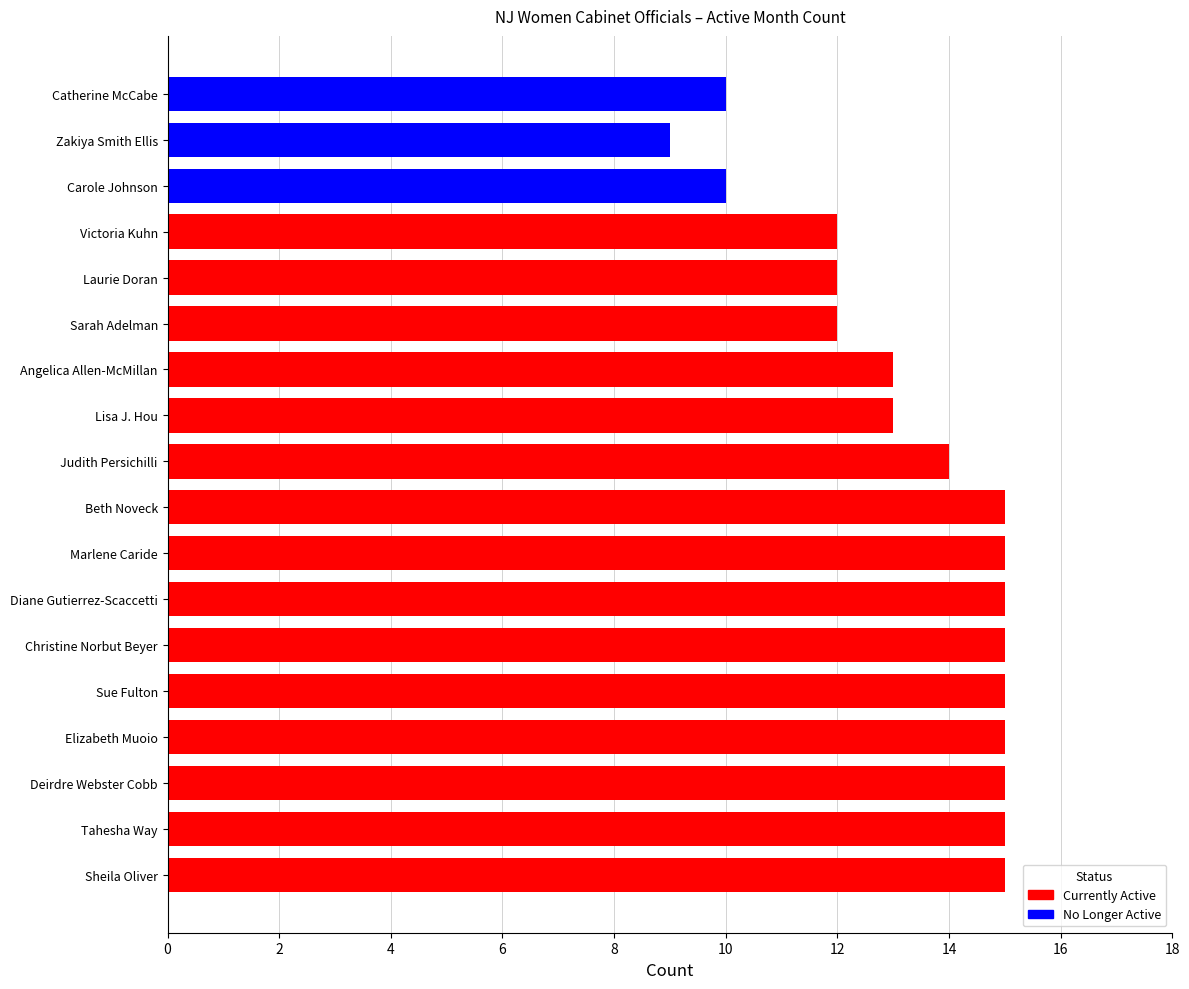

The value at Sheila Oliver is 21. True or false?

False